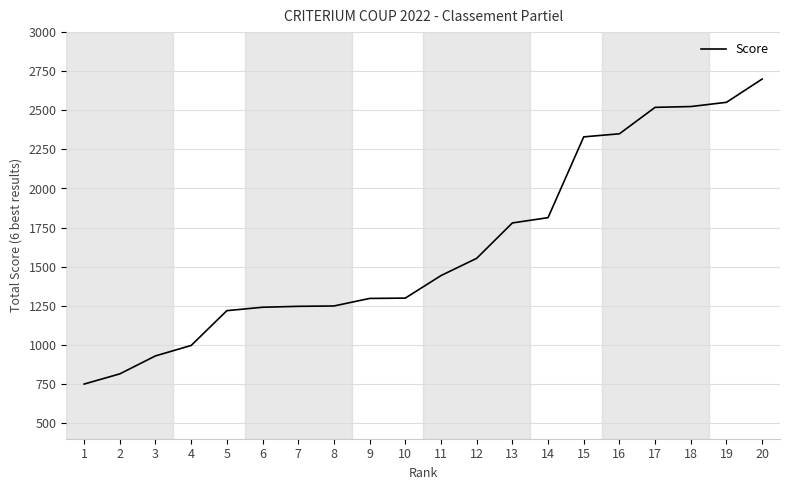

What is the greatest value displayed?

2699.9